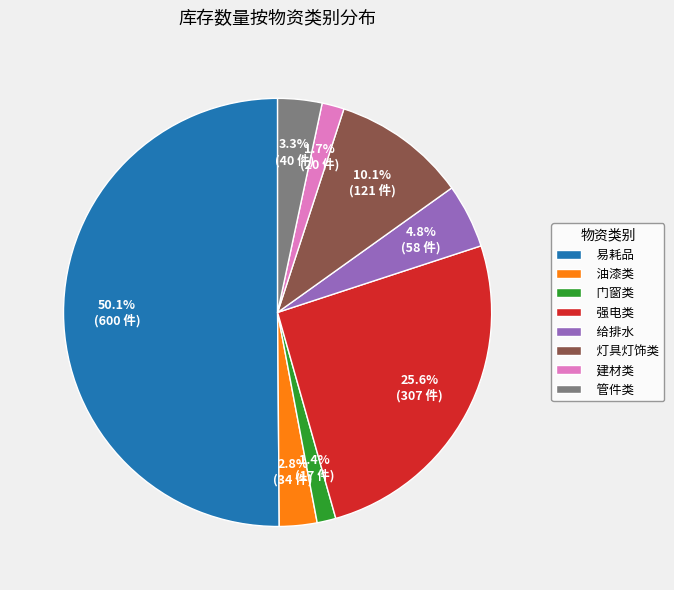

To the nearest percent, what is the combined percentage of 油漆类 and 建材类?

5%